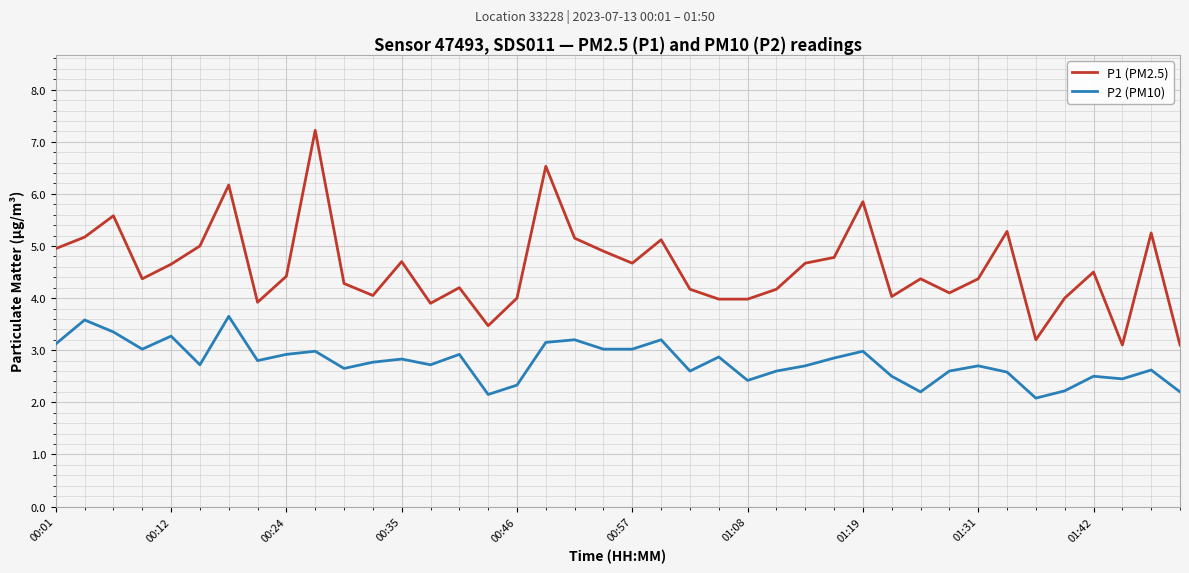

What is the difference between the maximum and minimum values in the P2 (PM10) series?

1.6